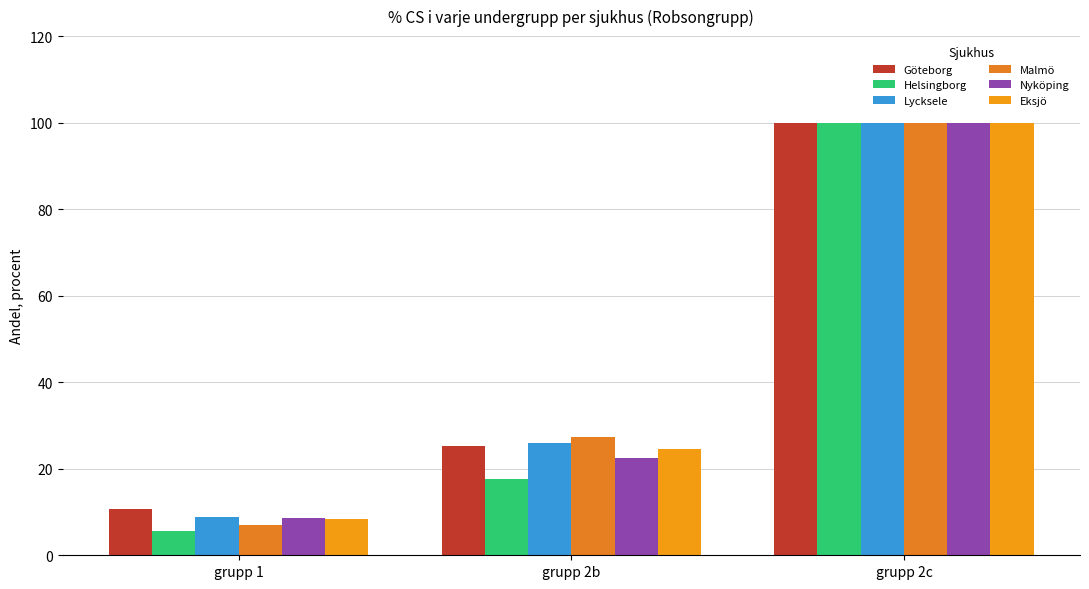

What is the total value across all series at grupp 2c?

600.0